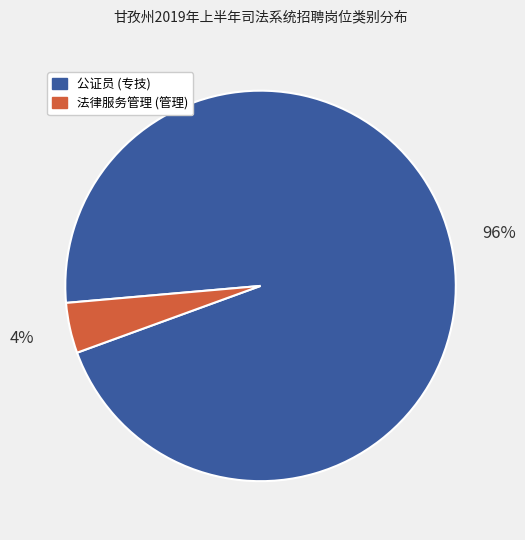

Does any single category account for the majority?

Yes